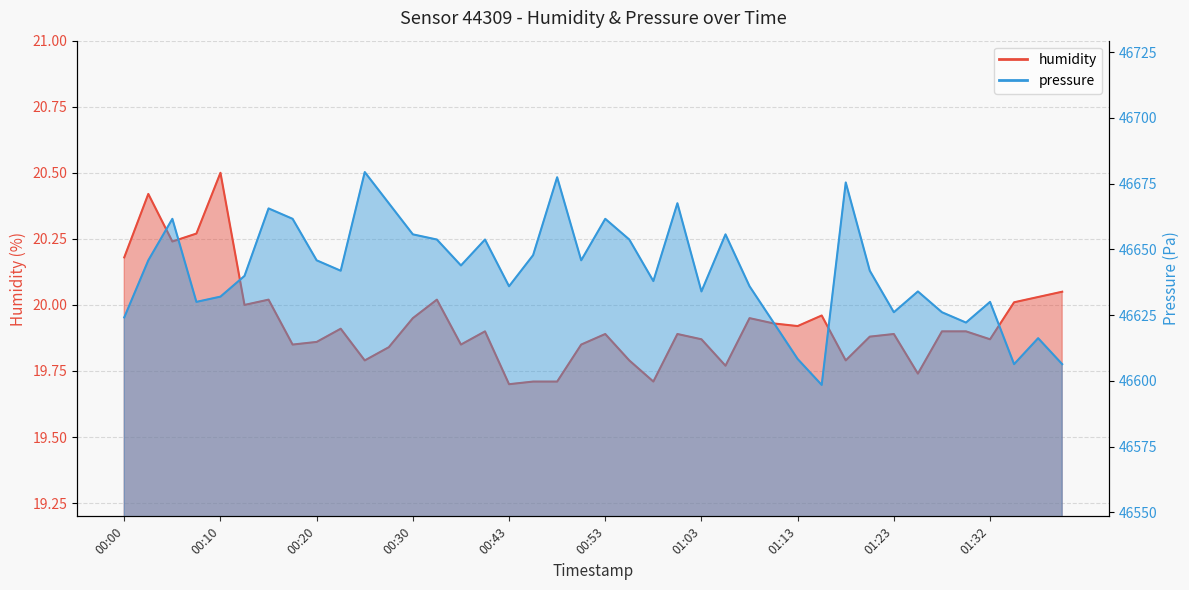

What is the greatest value displayed?

46679.4